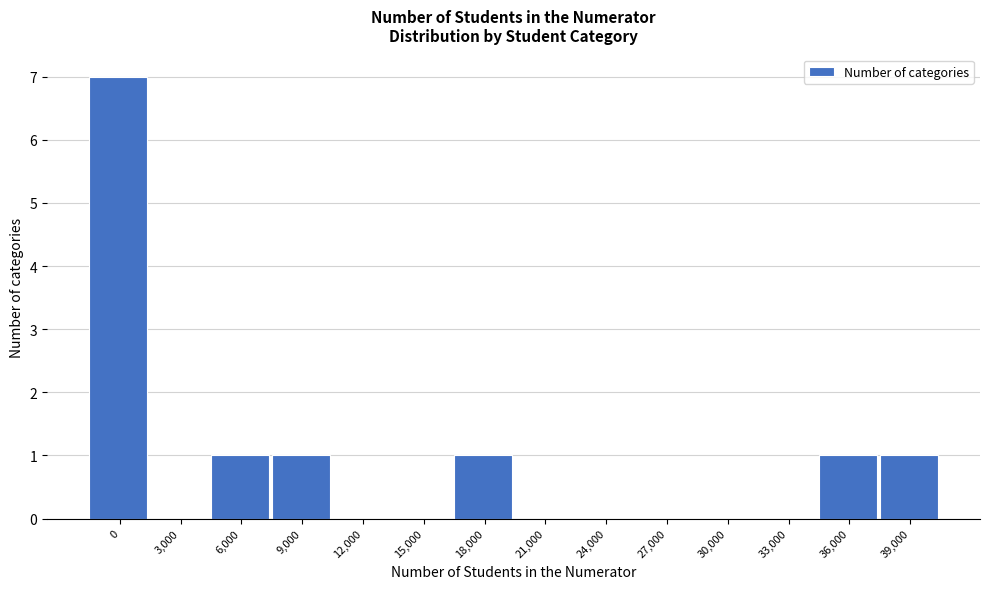

Reading left to right, list all the values displayed in this chart.

0=7	3,000=0	6,000=1	9,000=1	12,000=0	15,000=0	18,000=1	21,000=0	24,000=0	27,000=0	30,000=0	33,000=0	36,000=1	39,000=1